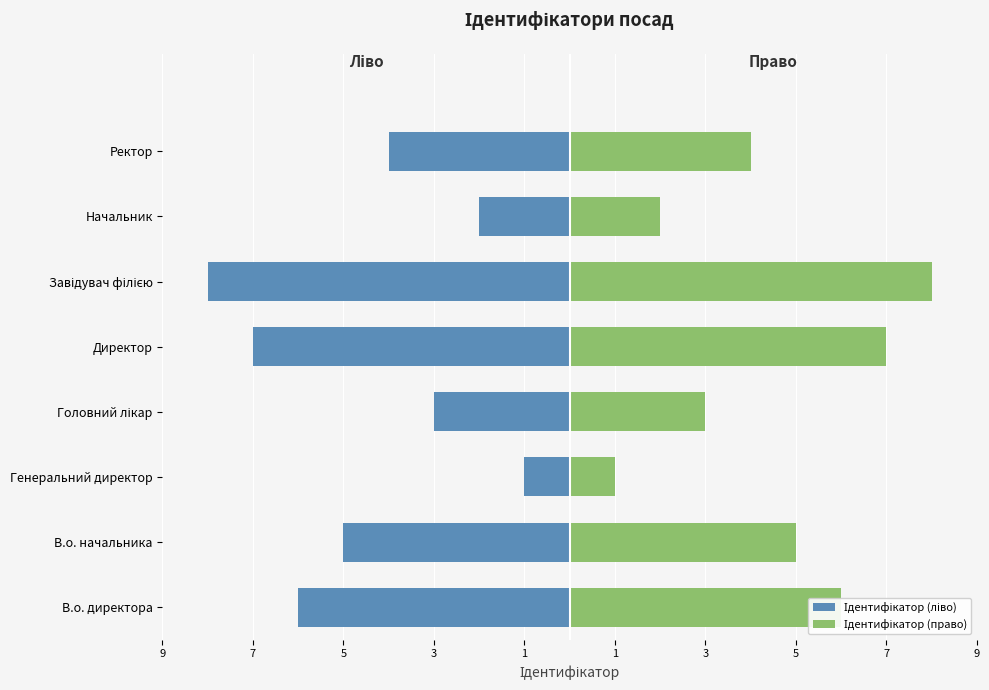

Reading right to left, what are all the values shown in this chart?

Ідентифікатор (ліво): -4	-2	-8	-7	-3	-1	-5	-6
Ідентифікатор (право): 4	2	8	7	3	1	5	6